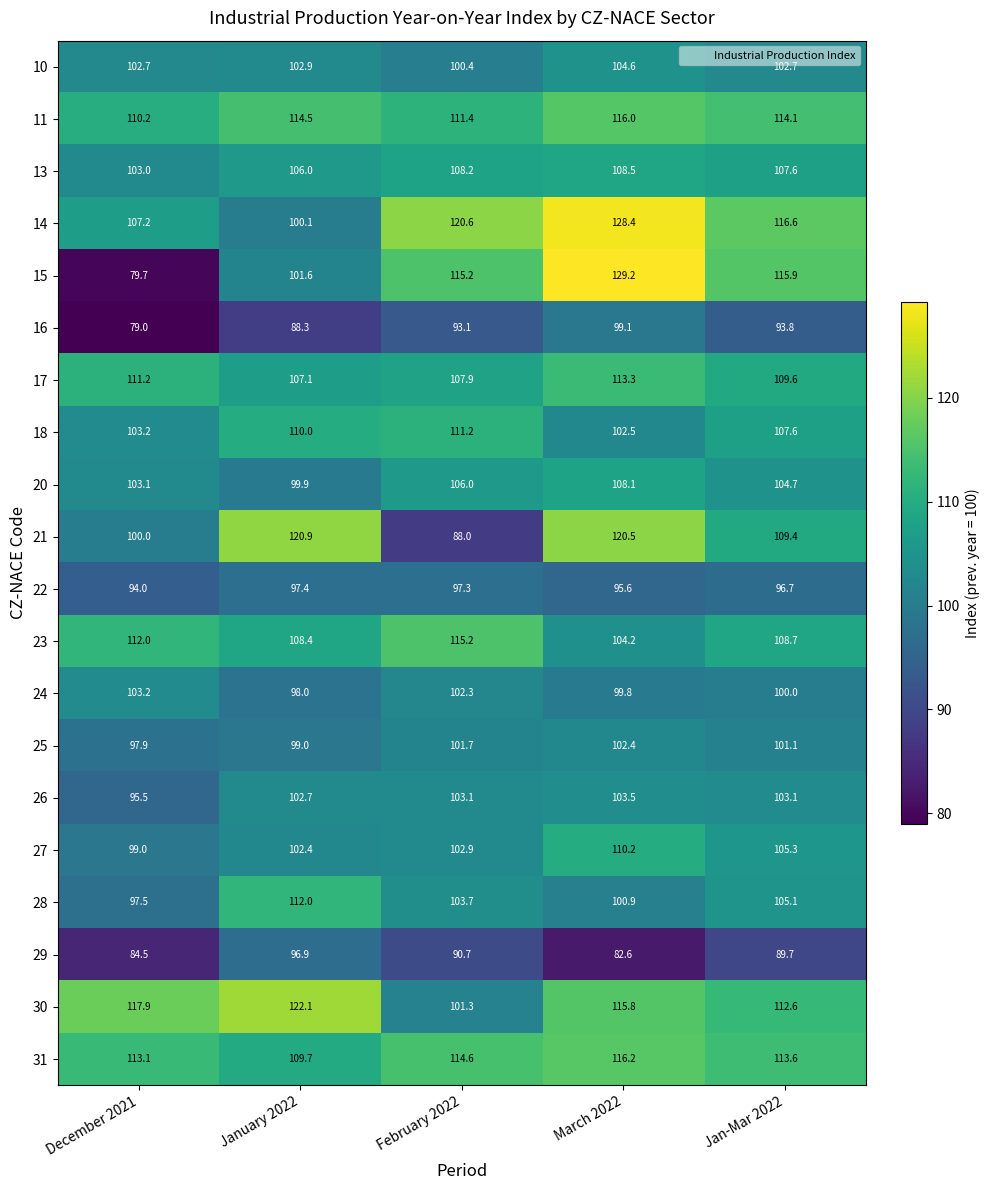

Is the value of 29 at Jan-Mar 2022 greater than the value of 31 at December 2021?

No